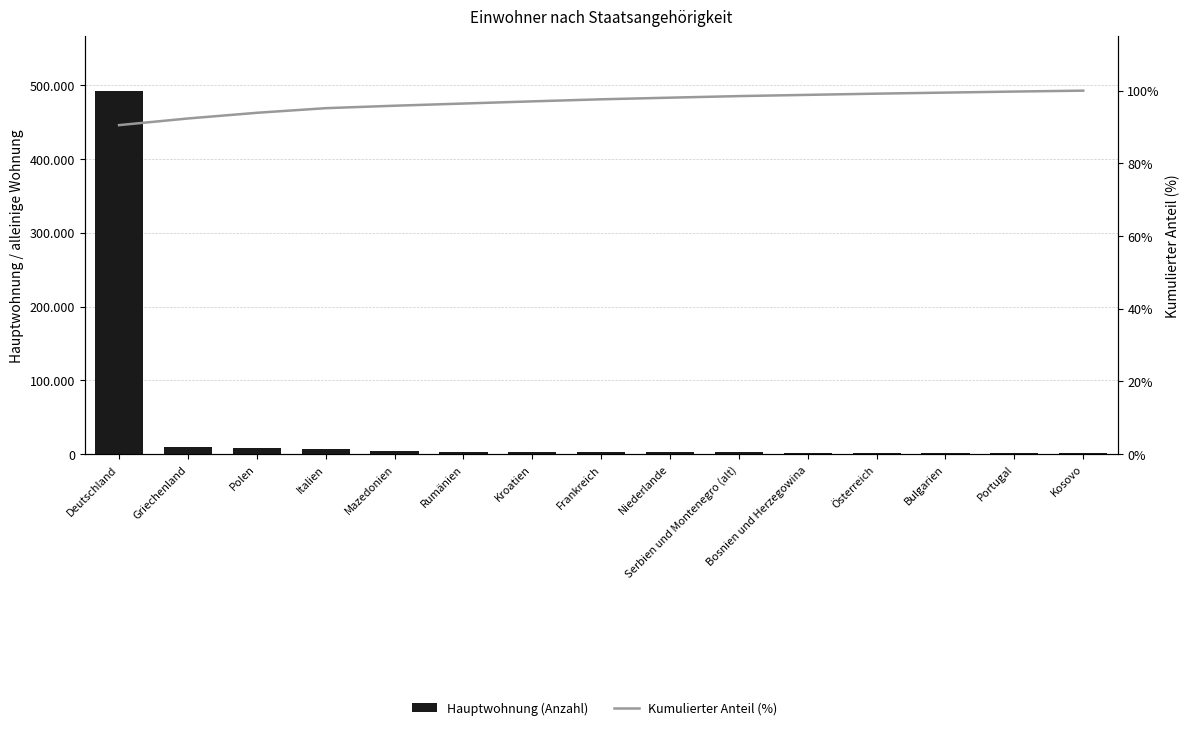

Reading left to right, extract all data points from this chart.

Hauptwohnung (Anzahl): Deutschland=492594.0	Griechenland=9940.0	Polen=8516.0	Italien=6915.0	Mazedonien=3678.0	Rumänien=3274.0	Kroatien=3249.0	Frankreich=3084.0	Niederlande=2448.0	Serbien und Montenegro (alt)=2361.0	Bosnien und Herzegowina=1839.0	Österreich=1819.0	Bulgarien=1569.0	Portugal=1557.0	Kosovo=1369.0
Kumulierter Anteil (%): Deutschland=90.5	Griechenland=92.3	Polen=93.9	Italien=95.2	Mazedonien=95.9	Rumänien=96.5	Kroatien=97.1	Frankreich=97.6	Niederlande=98.1	Serbien und Montenegro (alt)=98.5	Bosnien und Herzegowina=98.8	Österreich=99.2	Bulgarien=99.5	Portugal=99.7	Kosovo=100.0